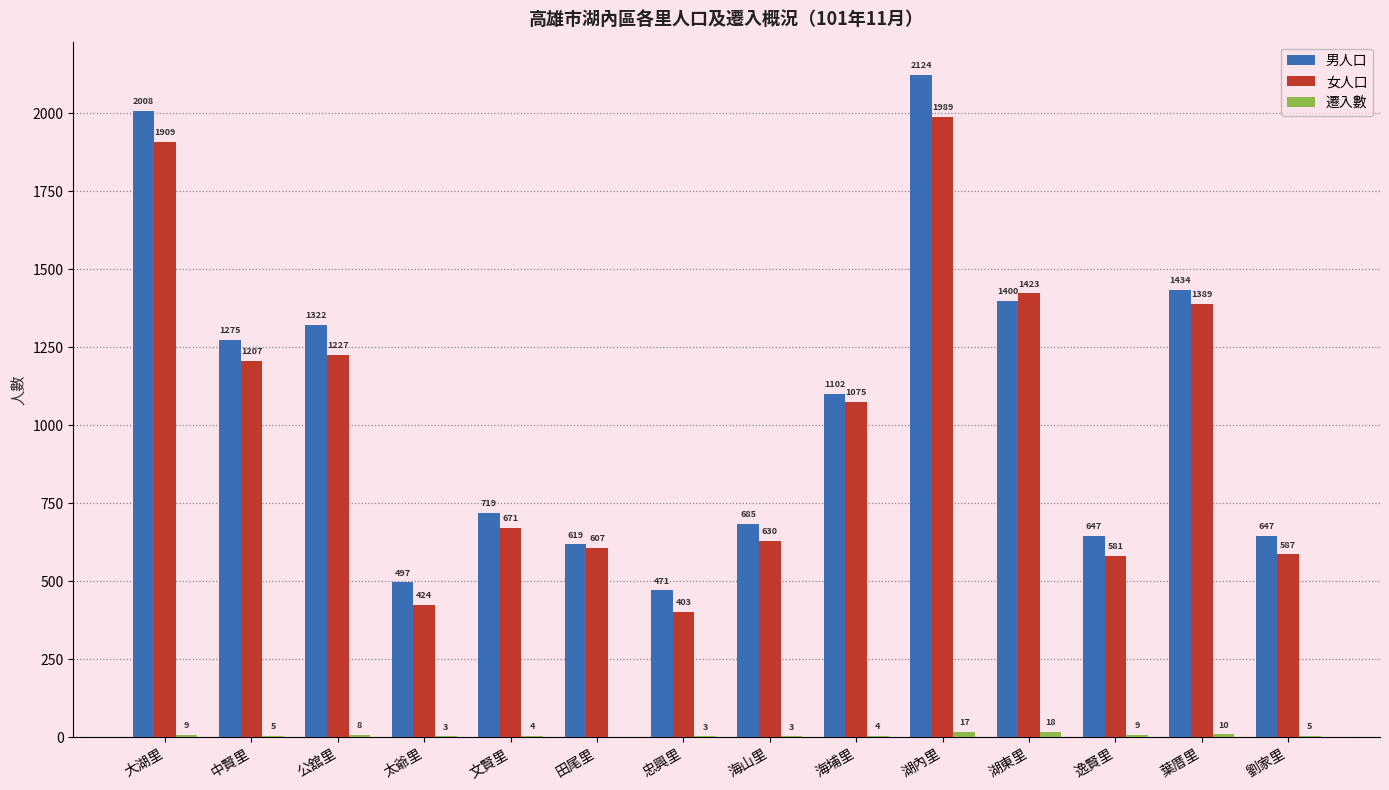

Where is 男人口 nearest to the value 1297?

中賢里